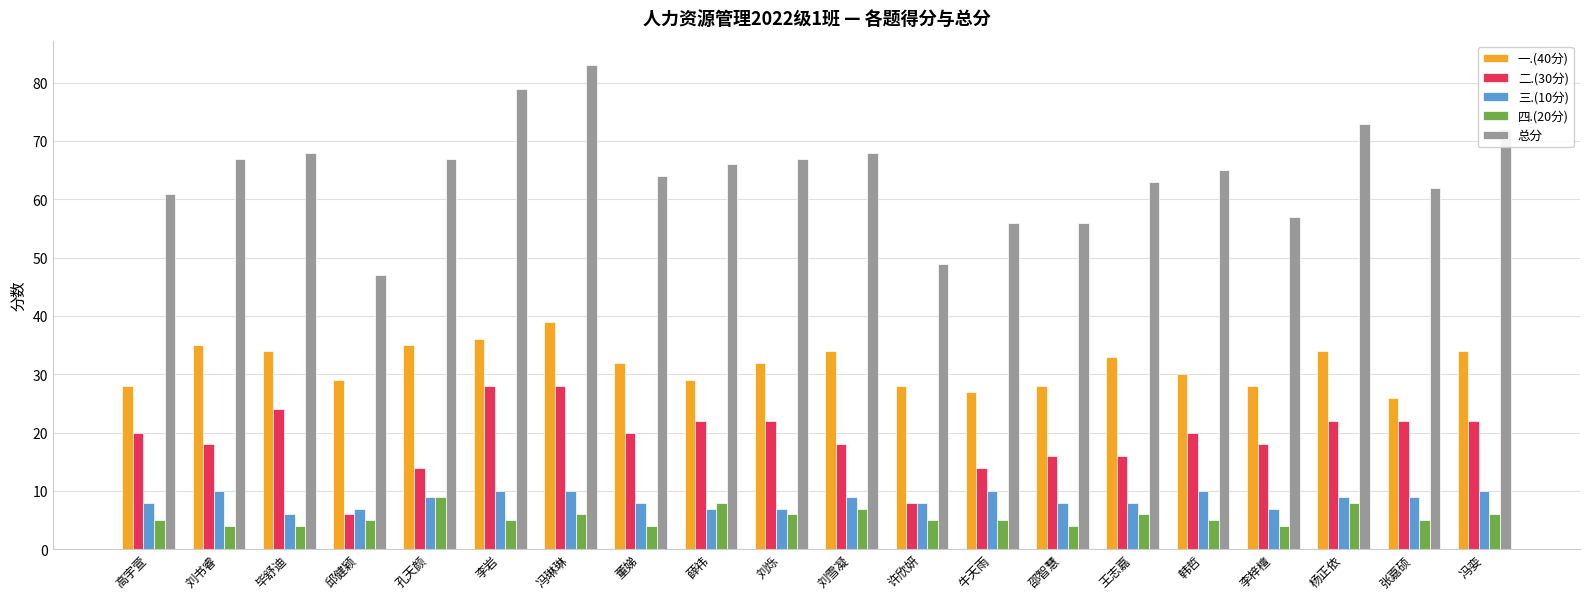

What is the value of the 二.(30分) bar at the 5th from the left?

14